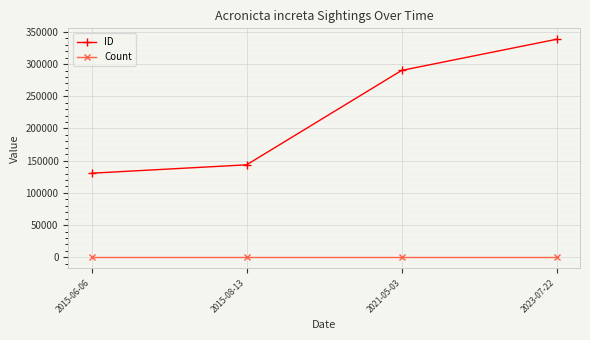

What is the minimum value for ID?

130587